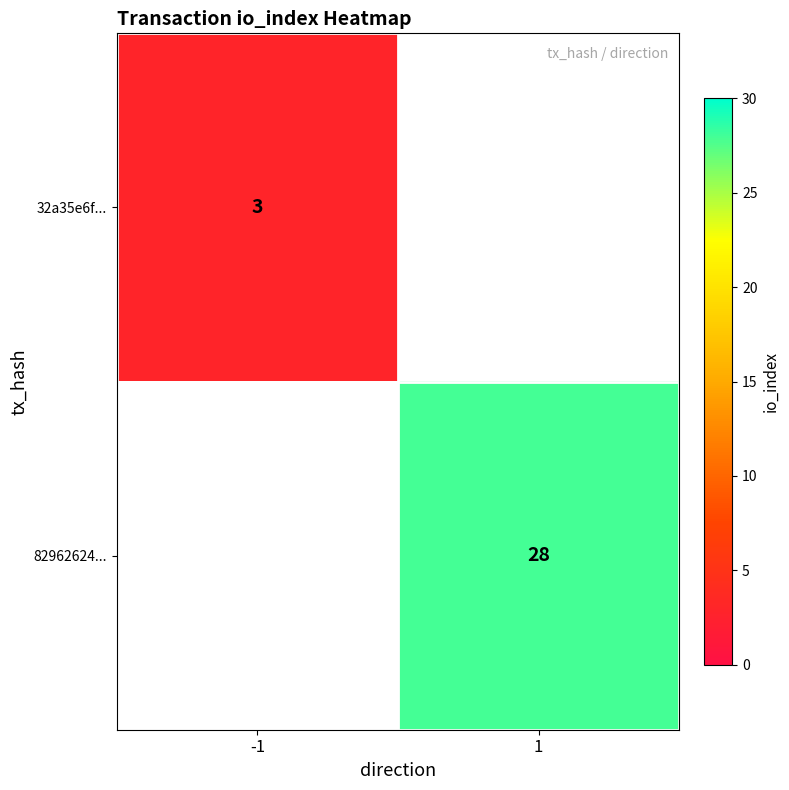

Is it true that 32a35e6f... equals 1 at -1?

False